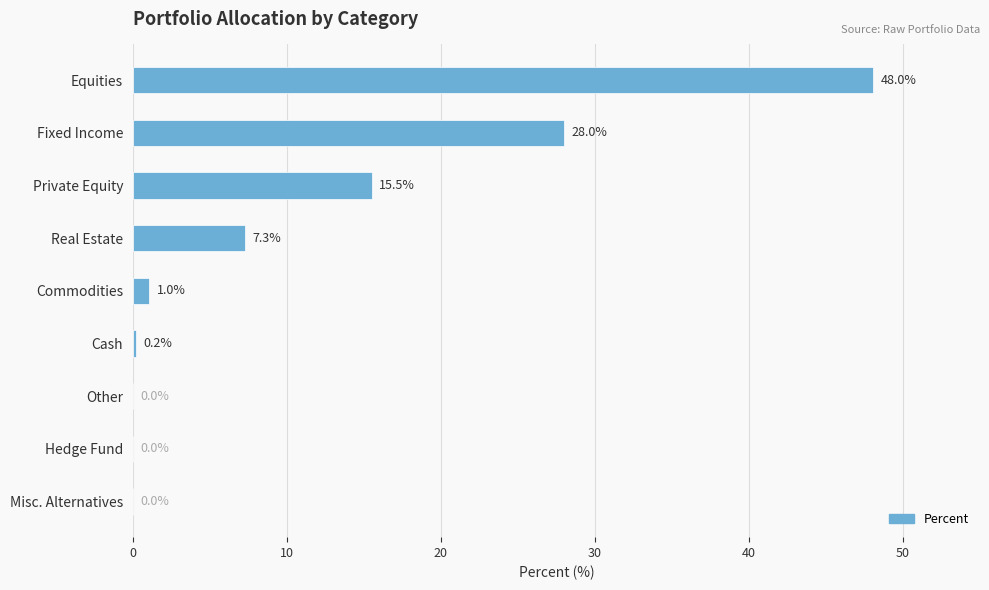

What is the change in value from Equities to Private Equity?

-32.5